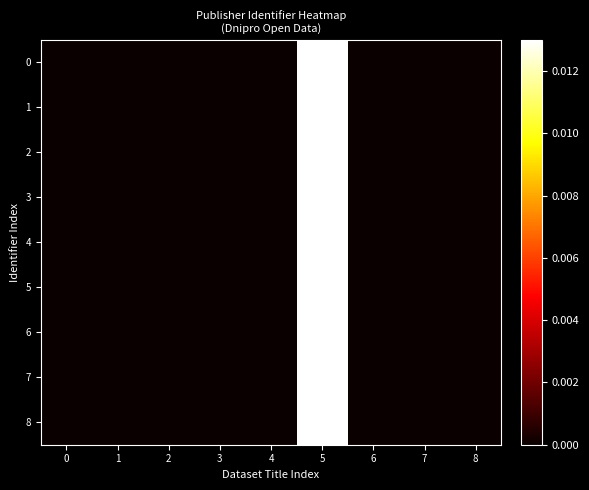

How many categories are shown in the chart?

9